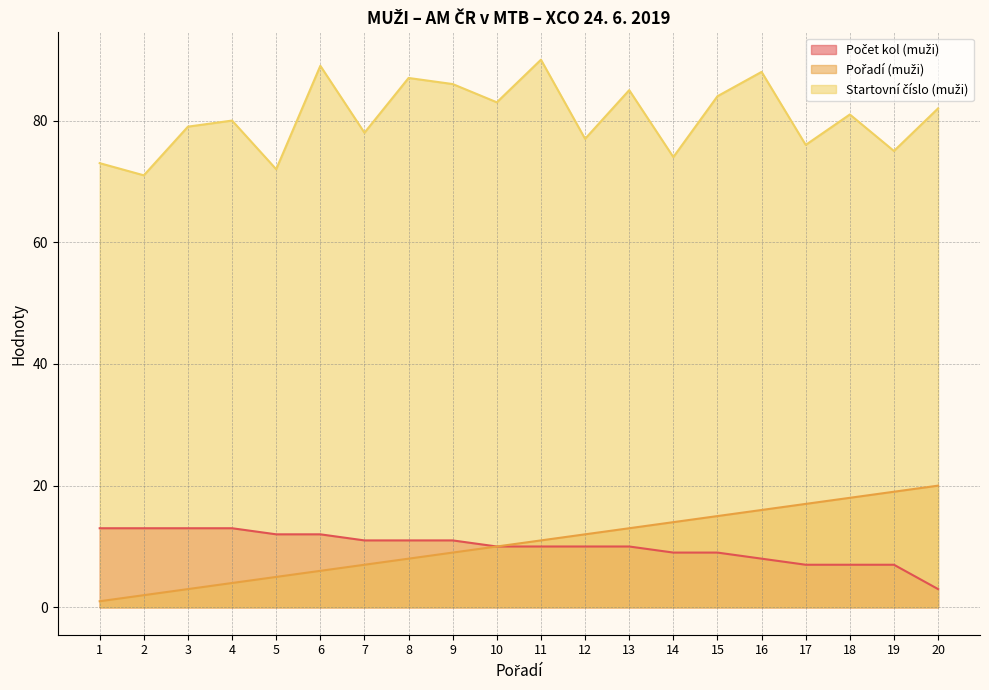

How many lines are shown in the chart?

3